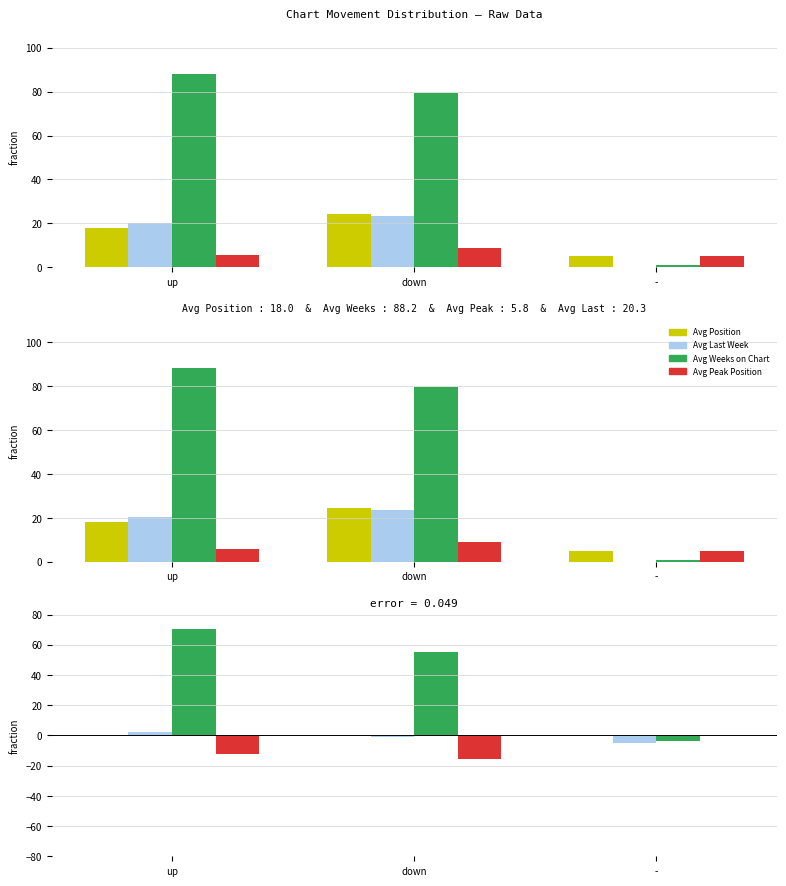

Which has a higher value, down or -?

down